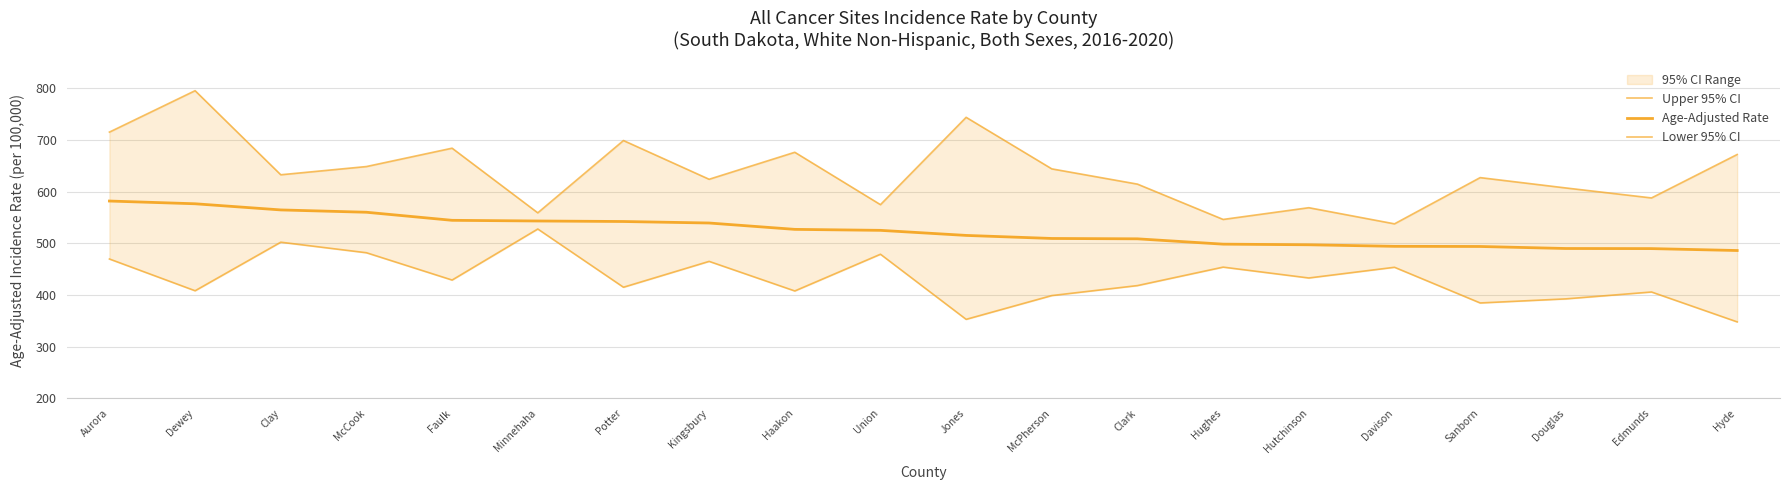

In Upper 95% CI, how many points are lower than both neighbors (excluding endpoints)?

7